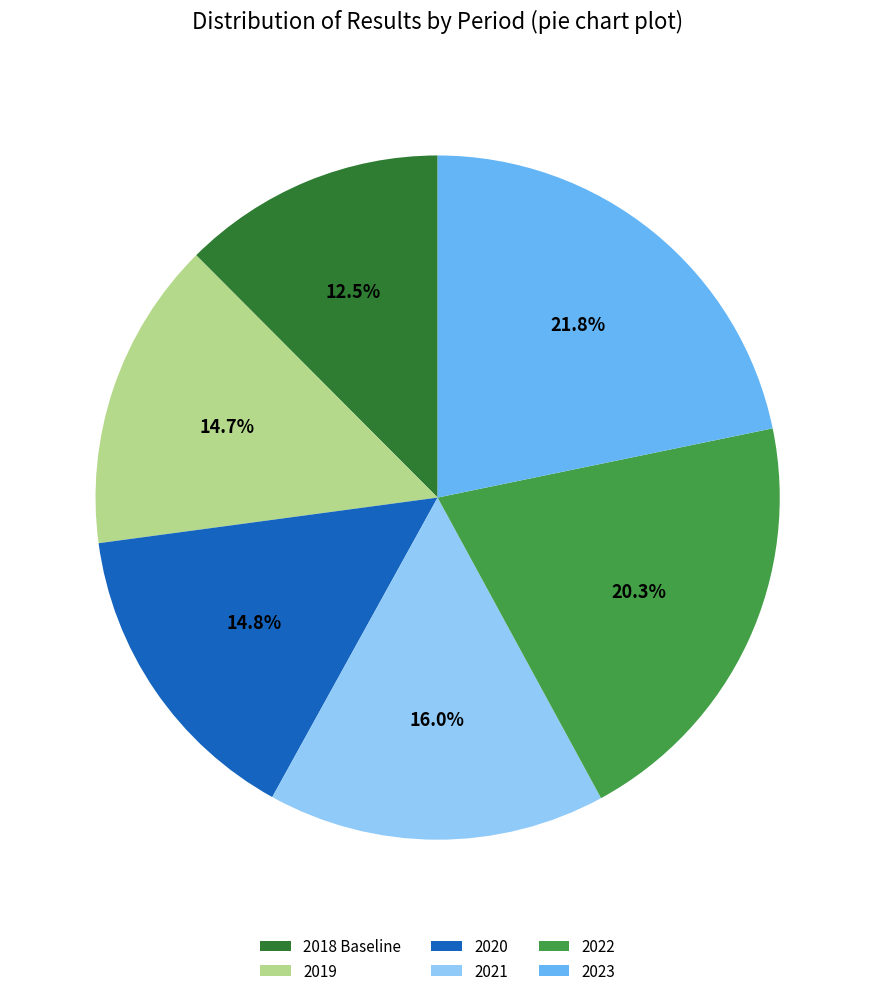

Is the sum of 2018 Baseline and 2021 greater than half?

No